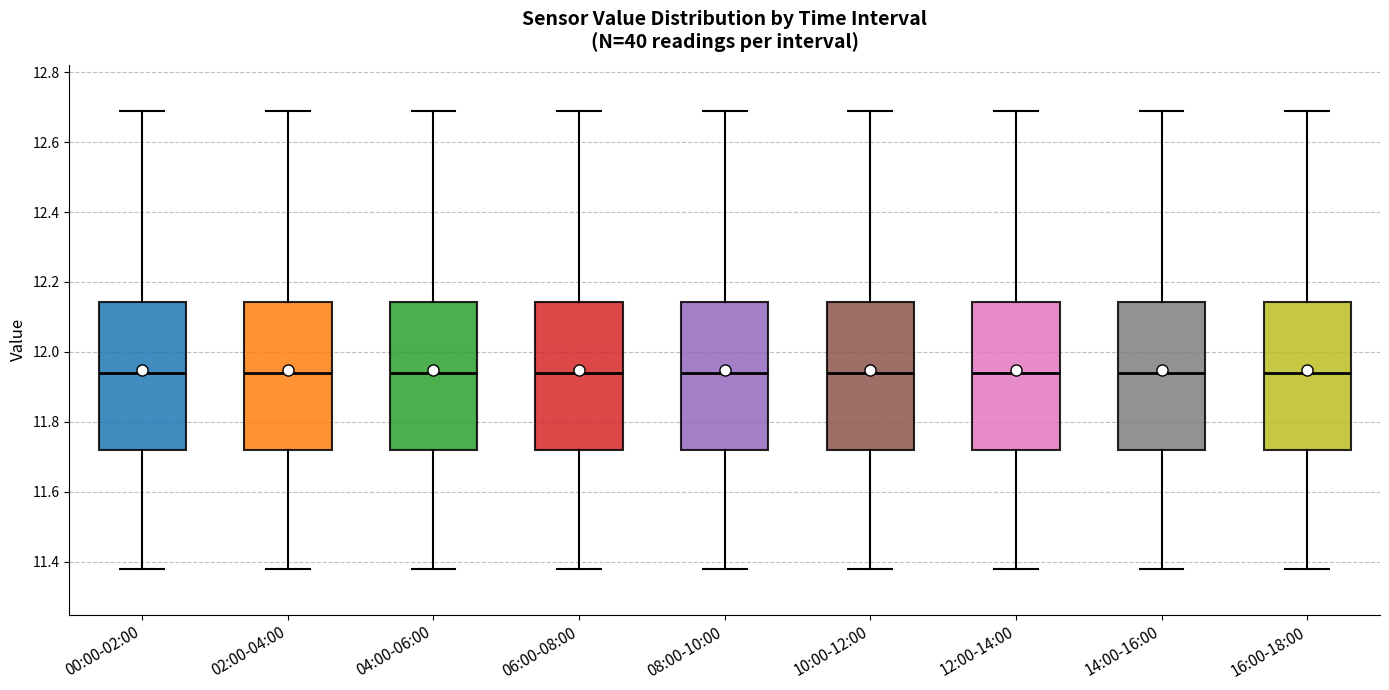

Reading left to right, read every box against the y-axis: the position of its median line, the range the box covers, and the ends of its whiskers. The values are not printed on the chart, so give them approximately, as read against the axis.

00:00-02:00: median 11.94, box 11.72 to 12.14, whiskers 11.38 to 12.70
02:00-04:00: median 11.94, box 11.72 to 12.14, whiskers 11.38 to 12.70
04:00-06:00: median 11.94, box 11.72 to 12.14, whiskers 11.38 to 12.70
06:00-08:00: median 11.94, box 11.72 to 12.14, whiskers 11.38 to 12.70
08:00-10:00: median 11.94, box 11.72 to 12.14, whiskers 11.38 to 12.70
10:00-12:00: median 11.94, box 11.72 to 12.14, whiskers 11.38 to 12.70
12:00-14:00: median 11.94, box 11.72 to 12.14, whiskers 11.38 to 12.70
14:00-16:00: median 11.94, box 11.72 to 12.14, whiskers 11.38 to 12.70
16:00-18:00: median 11.94, box 11.72 to 12.14, whiskers 11.38 to 12.70